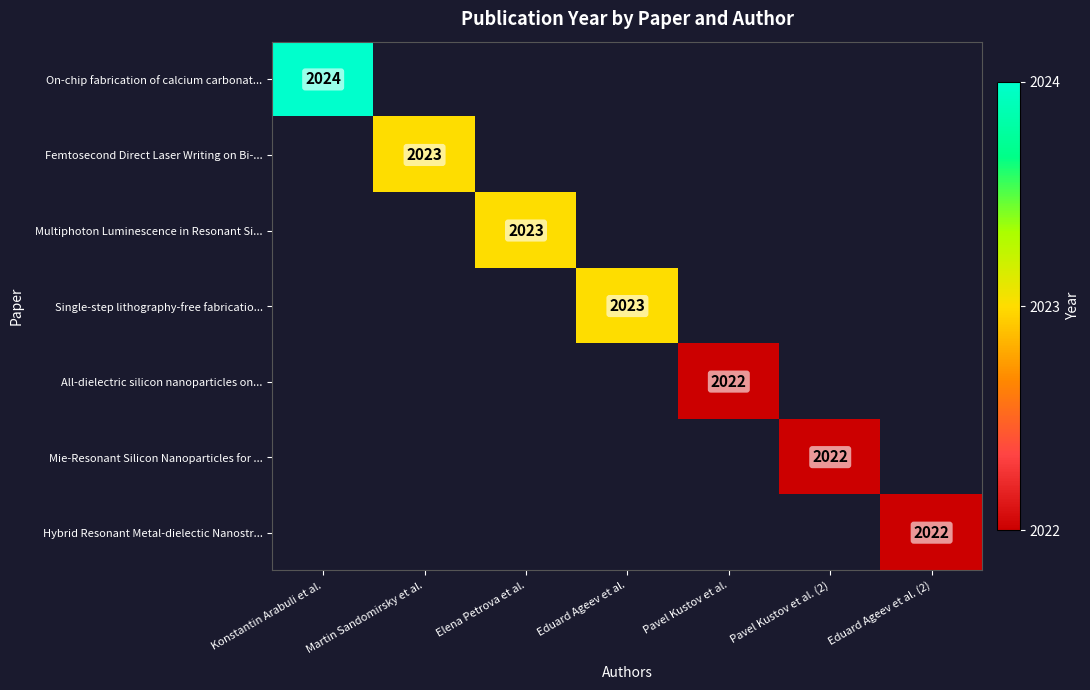

At which category does the chart reach its peak across all series?

Konstantin Arabuli et al.